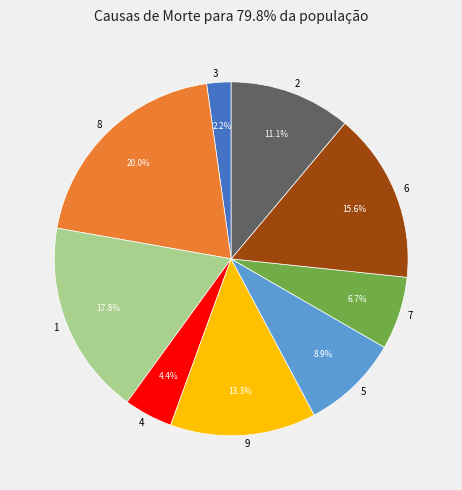

To the nearest percent, what is the average slice percentage?

11%